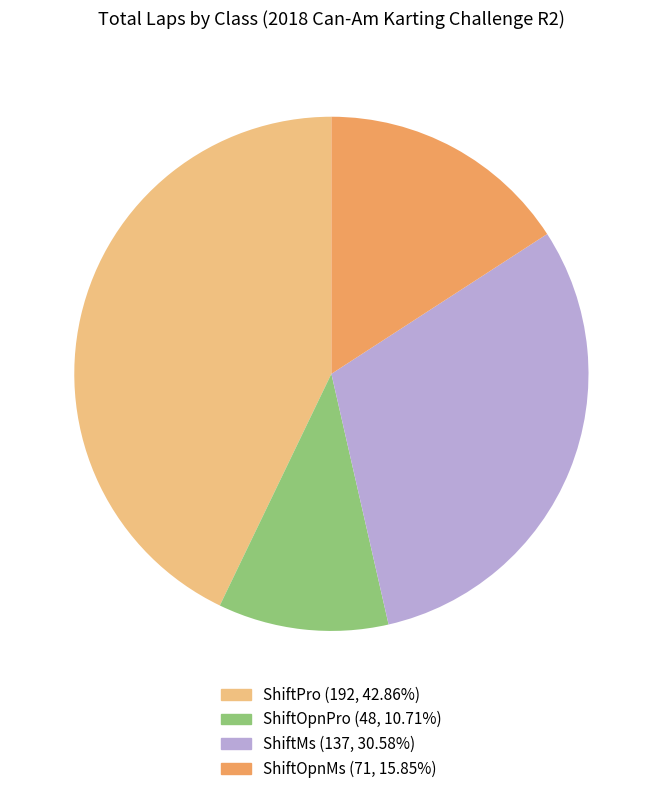

Does ShiftPro account for over 50% of the chart?

No